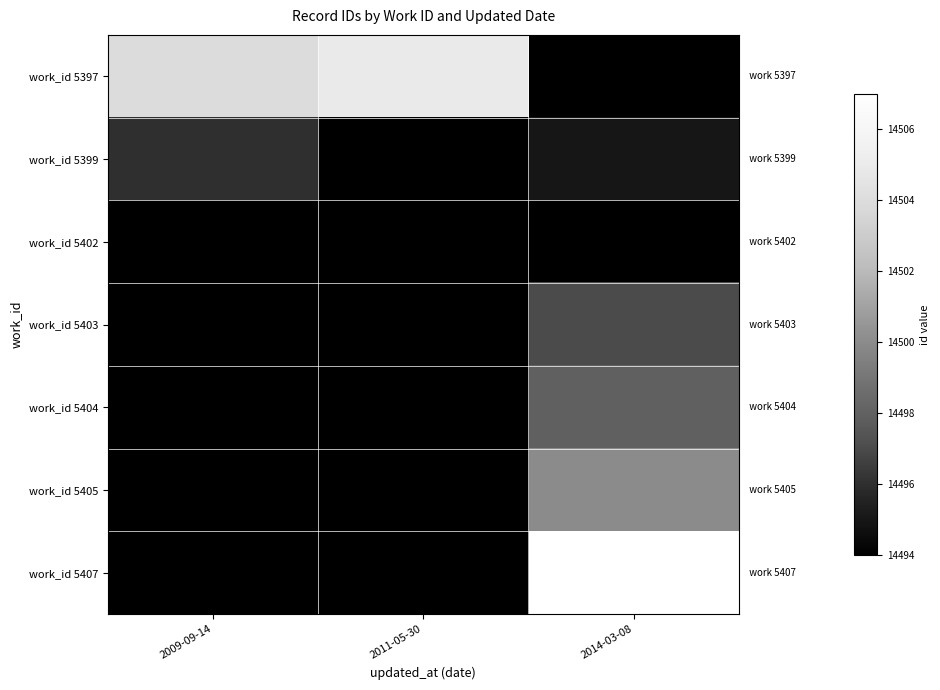

What is the total value across all series at 2011-05-30?

101469